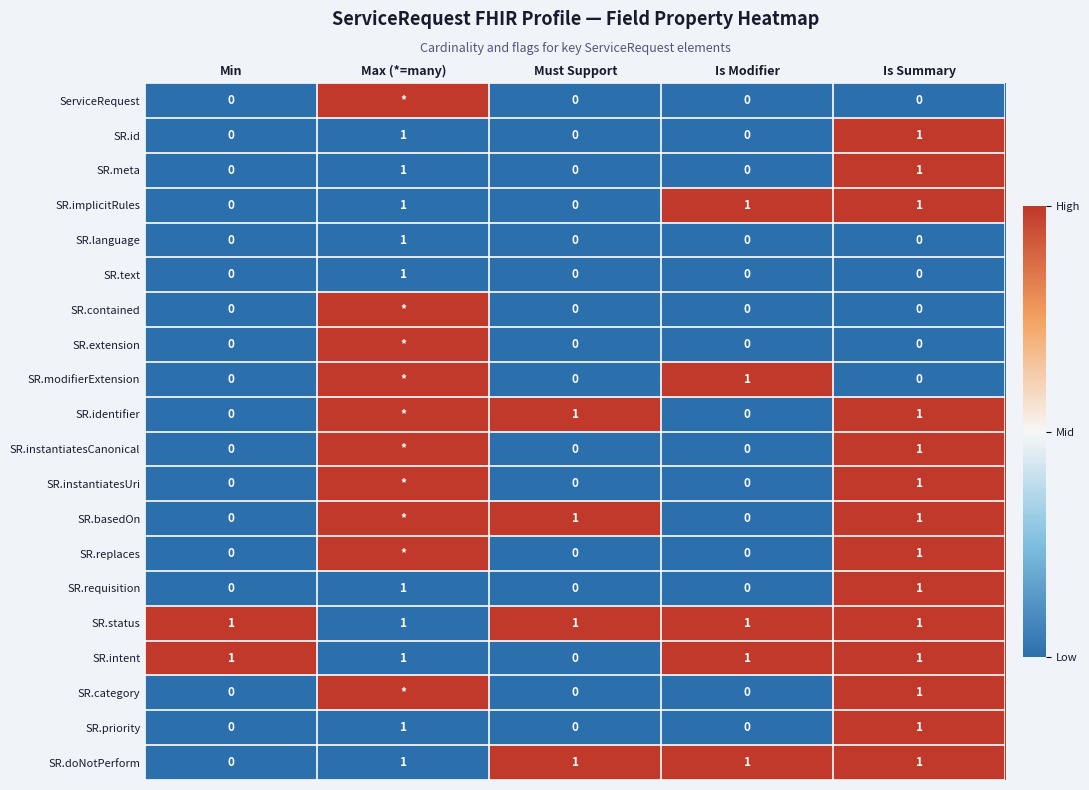

What is the sum of the SR.instantiatesCanonical values at Is Summary and Must Support?

1